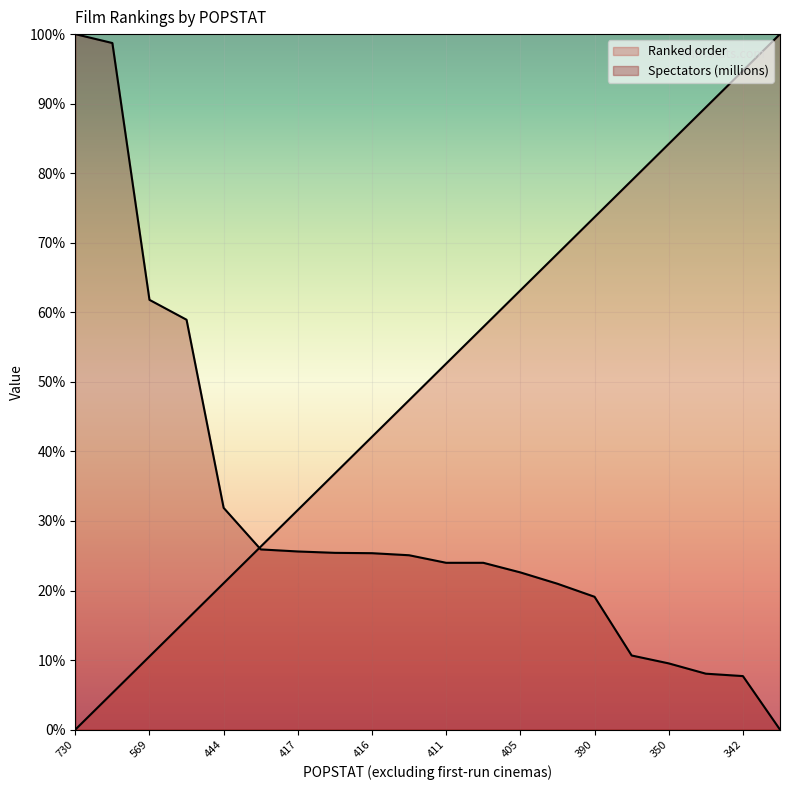

Between which two adjacent categories do Ranked order and Spectators (millions) first intersect?

444 and 419